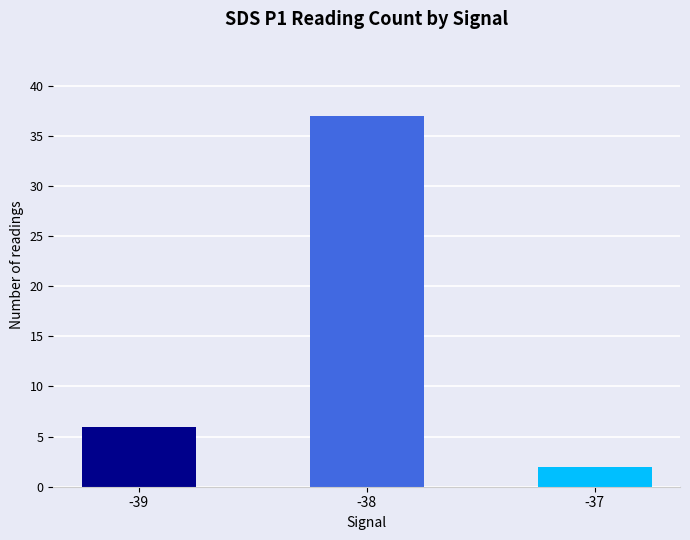

What is the greatest value displayed?

37